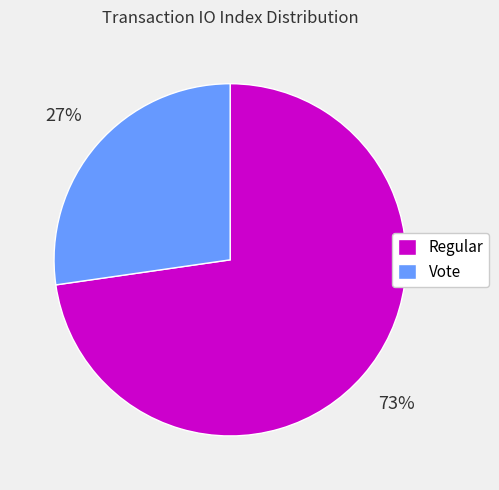

Which slice is the largest?

Regular